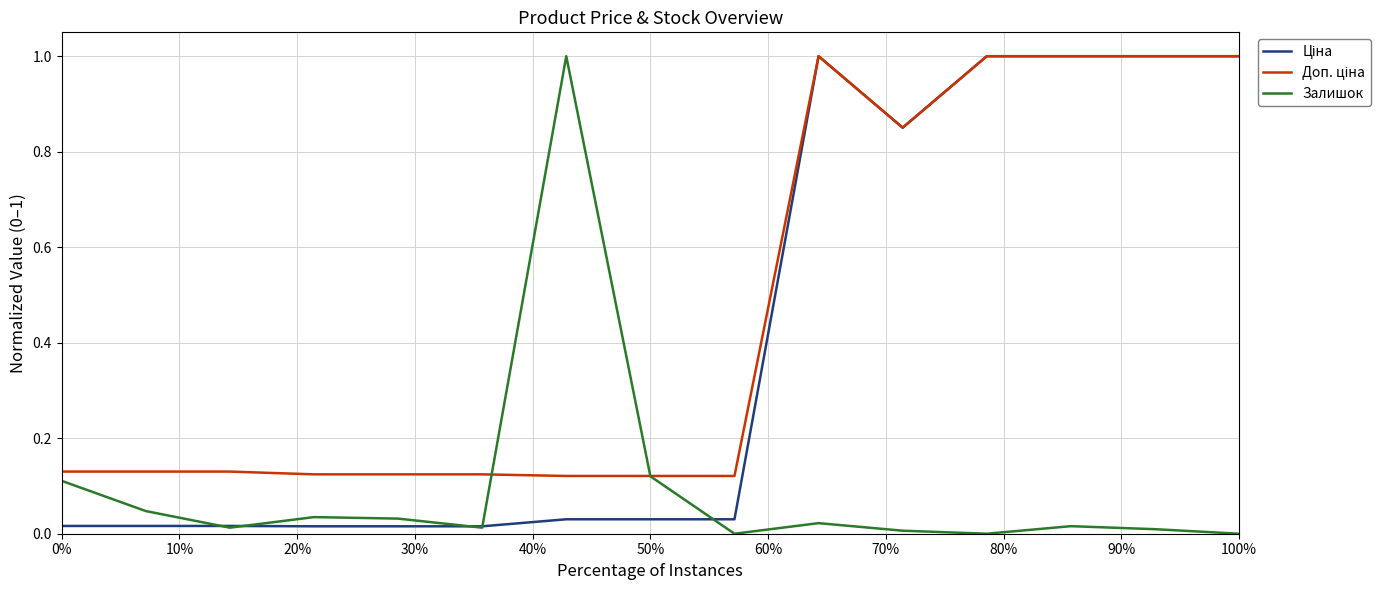

What is the maximum value shown in the chart?

1.0